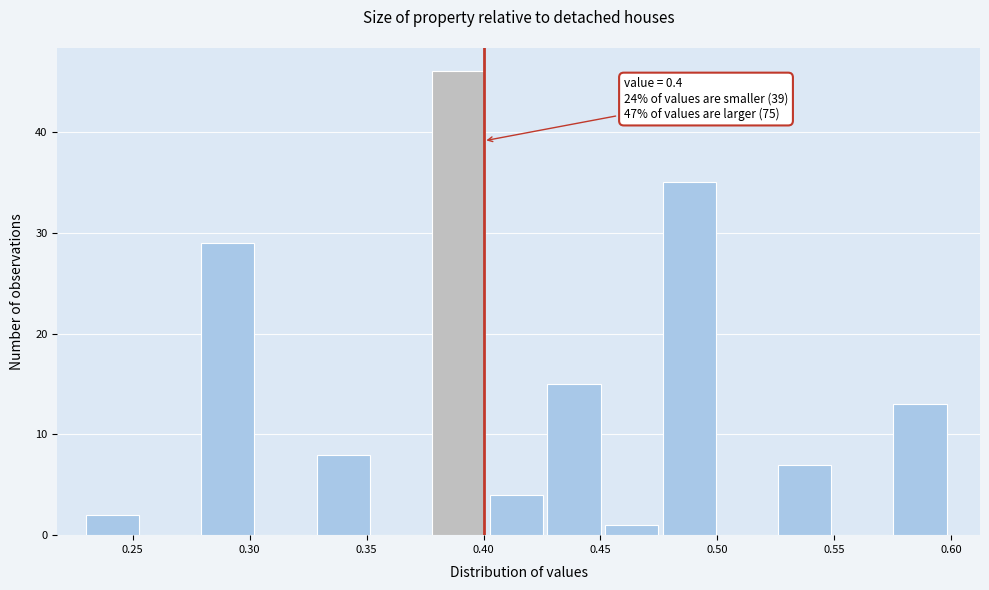

Which range on the x-axis has the tallest bar?

0.380 to 0.405